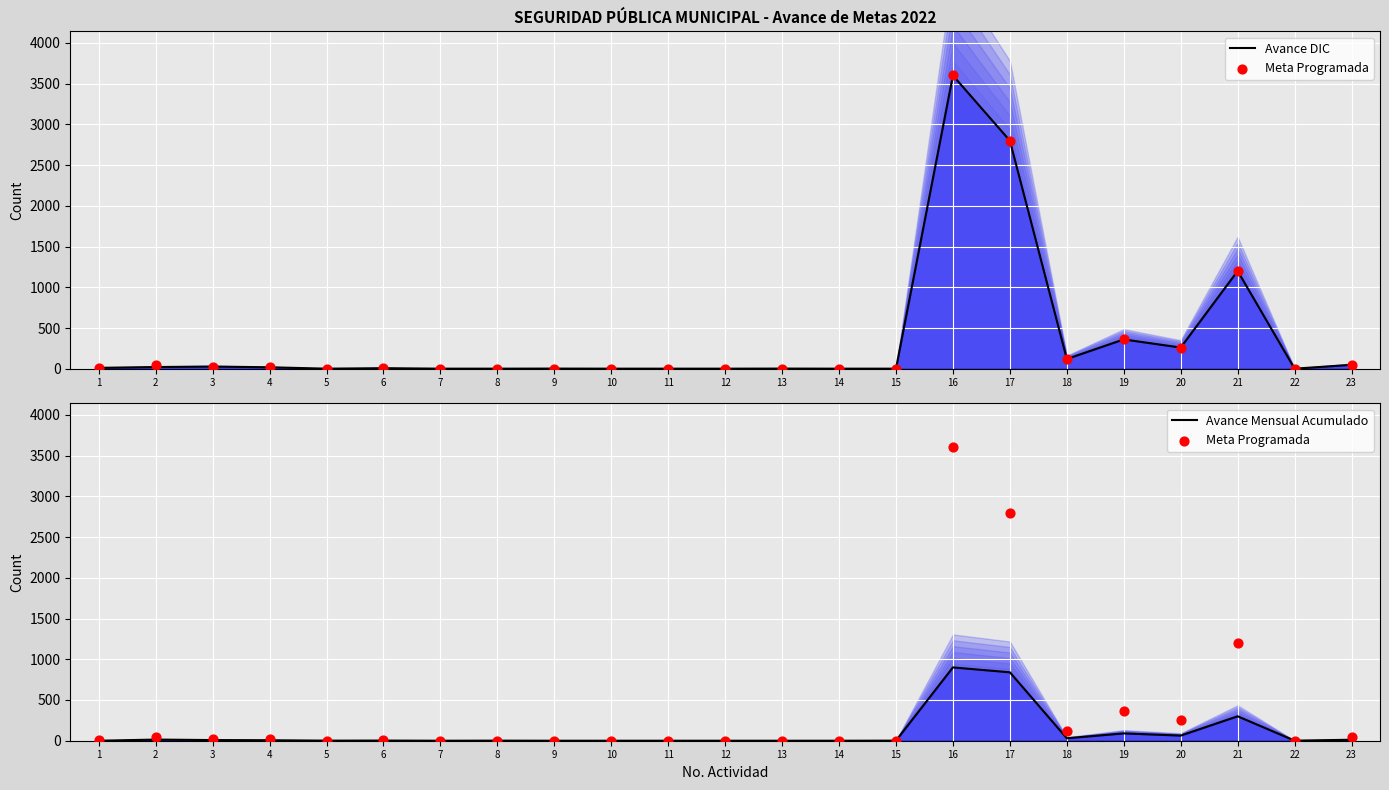

What are all the series names shown in the legend?

Avance DIC, Meta Programada, Avance Mensual Acumulado